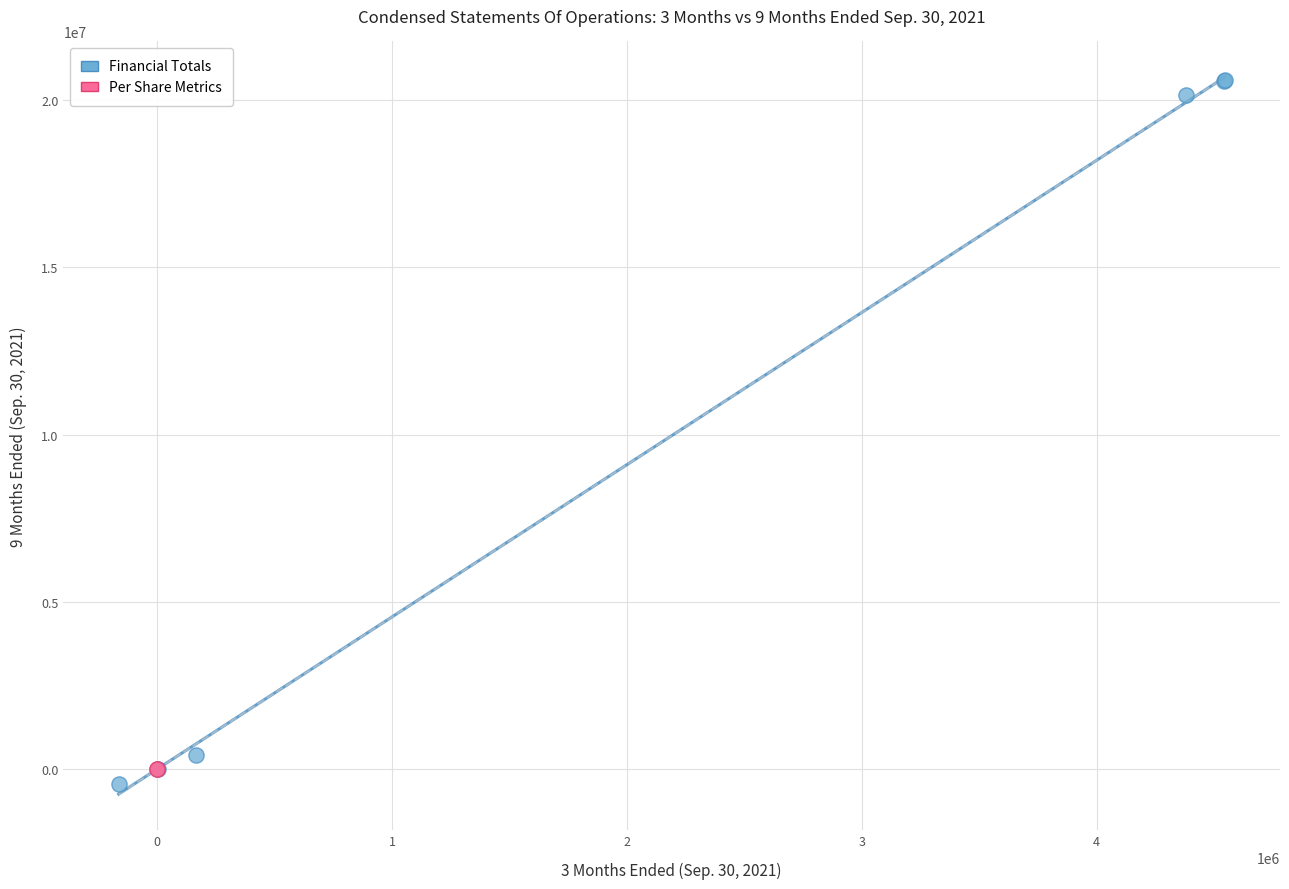

Which series reaches the minimum Y coordinate?

Financial Totals